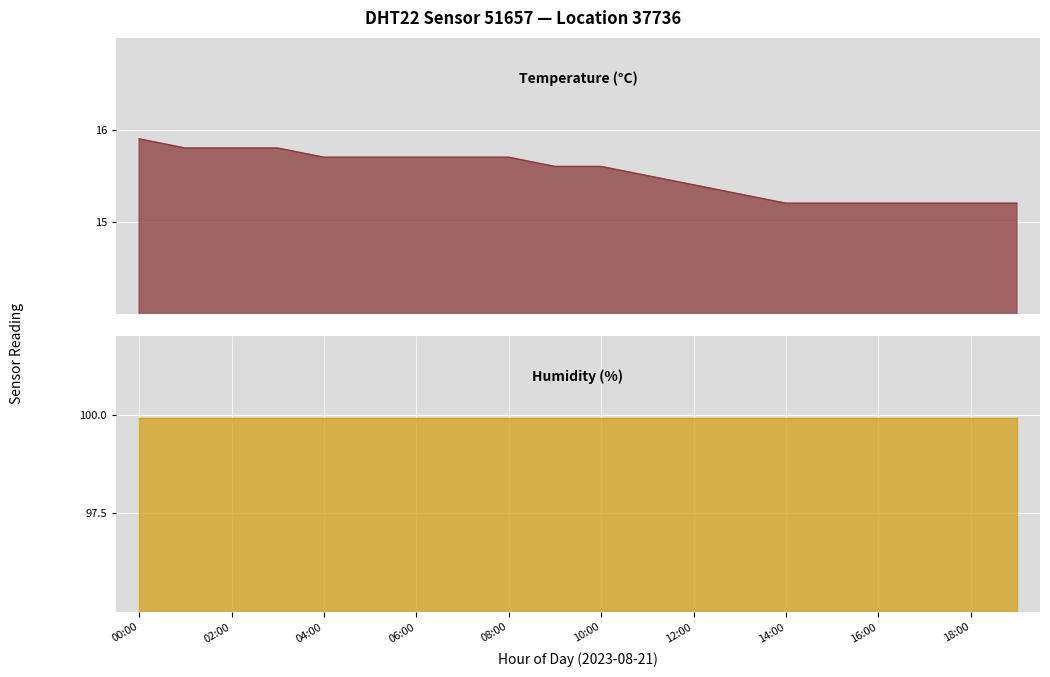

Rank the categories by value from highest to lowest.

00:00, 01:00, 02:00, 03:00, 04:00, 05:00, 06:00, 07:00, 08:00, 09:00, 10:00, 11:00, 12:00, 13:00, 14:00, 15:00, 16:00, 17:00, 18:00, 19:00